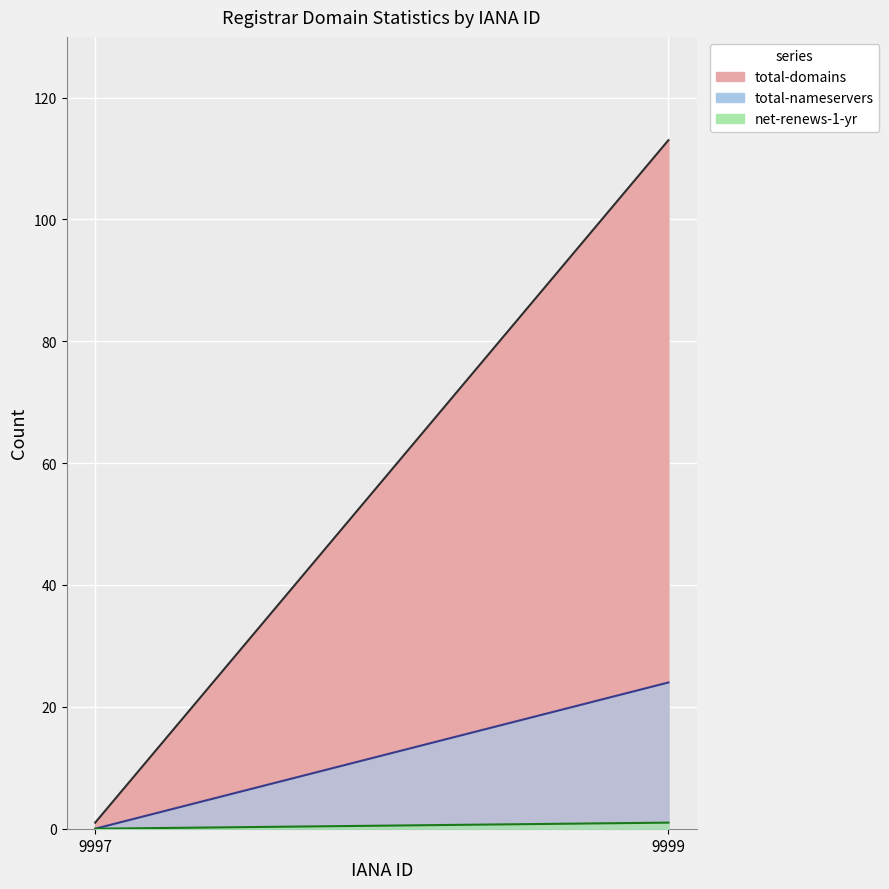

Count the total-nameservers values in the range 0 to 24.

2